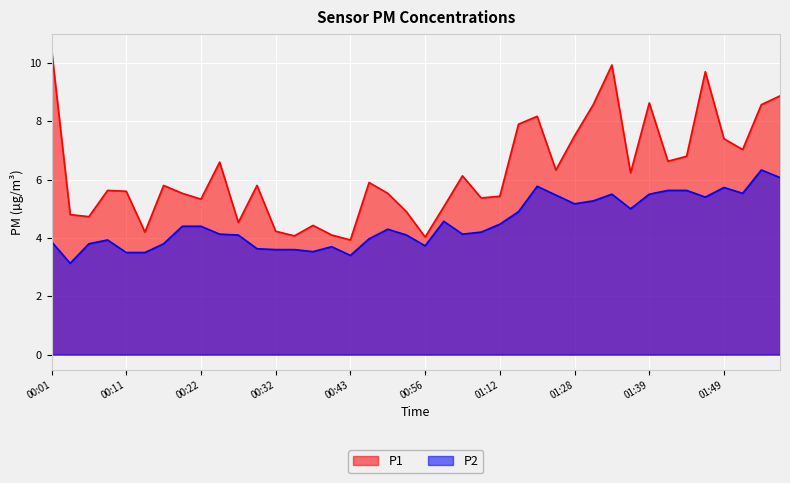

Reading left to right, transcribe all the data shown in this chart.

P1: 10.5	4.8	4.7	5.6	5.6	4.2	5.8	5.5	5.3	6.6	4.5	5.8	4.2	4.1	4.4	4.1	3.9	5.9	5.5	4.9	4.0	5.1	6.1	5.4	5.4	7.9	8.2	6.3	7.5	8.6	9.9	6.2	8.6	6.6	6.8	9.7	7.4	7.0	8.6	8.9
P2: 3.9	3.1	3.8	3.9	3.5	3.5	3.8	4.4	4.4	4.1	4.1	3.6	3.6	3.6	3.5	3.7	3.4	4.0	4.3	4.1	3.7	4.6	4.1	4.2	4.5	4.9	5.8	5.5	5.2	5.3	5.5	5.0	5.5	5.6	5.6	5.4	5.7	5.5	6.3	6.1